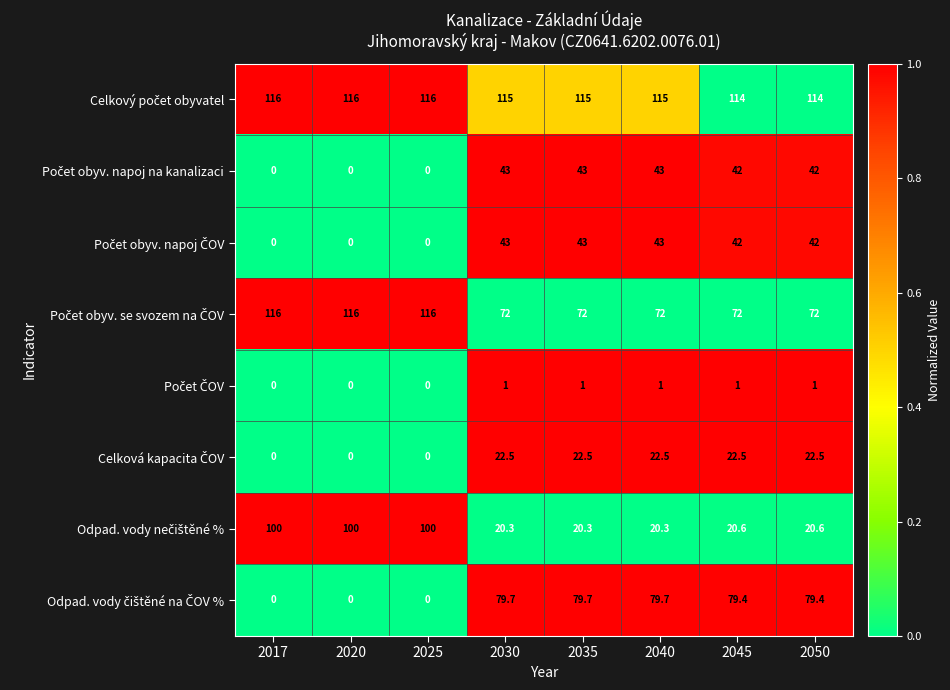

What is the greatest value displayed?

116.0